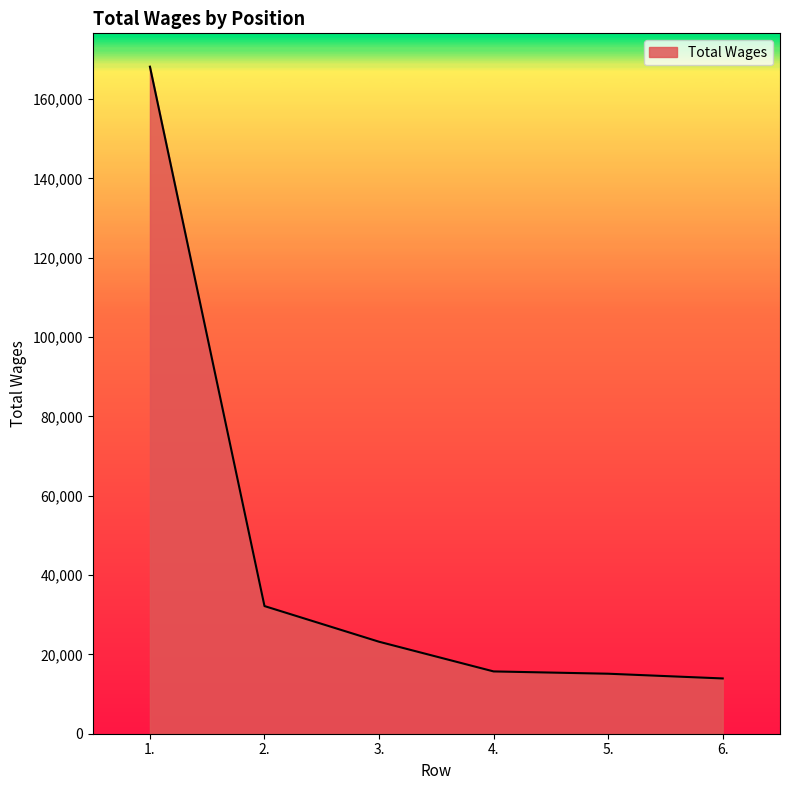

What is the minimum value shown in the chart?

13936